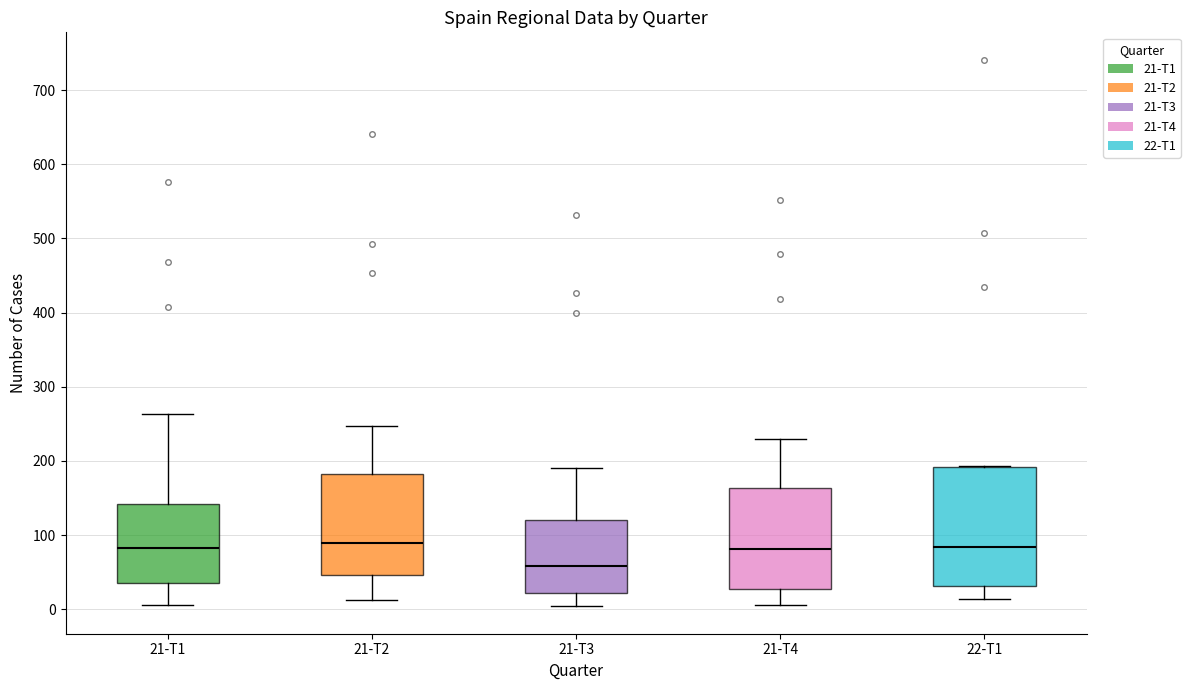

Reading left to right, read every box against the y-axis: the position of its median line, the range the box covers, and the ends of its whiskers. The values are not printed on the chart, so give them approximately, as read against the axis.

21-T1: median 80, box 40 to 140, whiskers 10 to 260
21-T2: median 90, box 50 to 180, whiskers 10 to 250
21-T3: median 60, box 20 to 120, whiskers 0 to 190
21-T4: median 80, box 30 to 160, whiskers 10 to 230
22-T1: median 80, box 30 to 190, whiskers 10 to 190